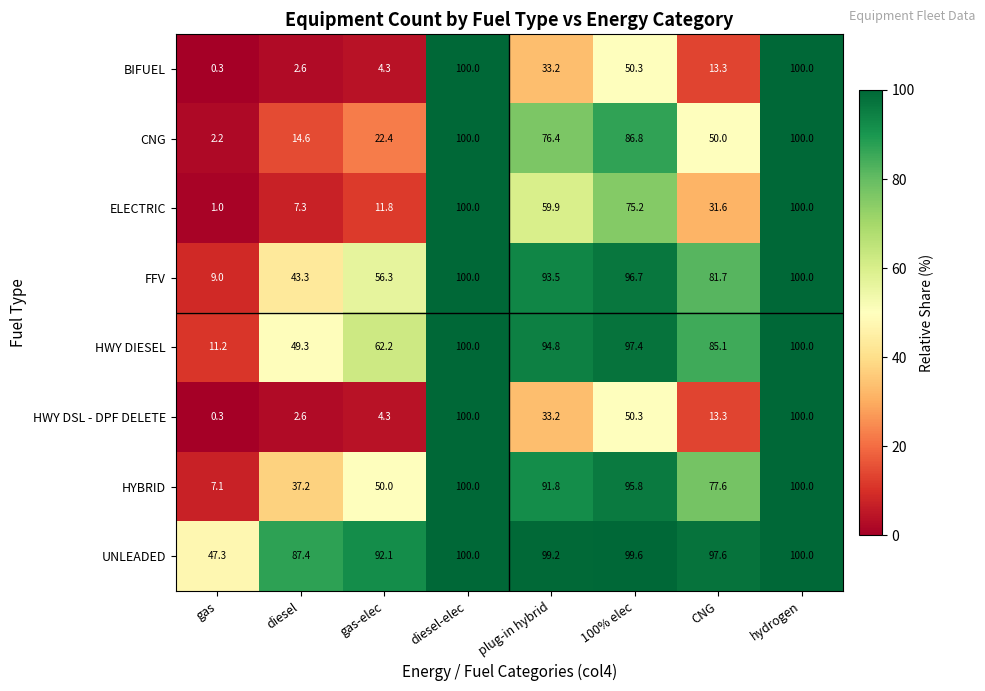

Read the FFV value at diesel-elec.

100.0